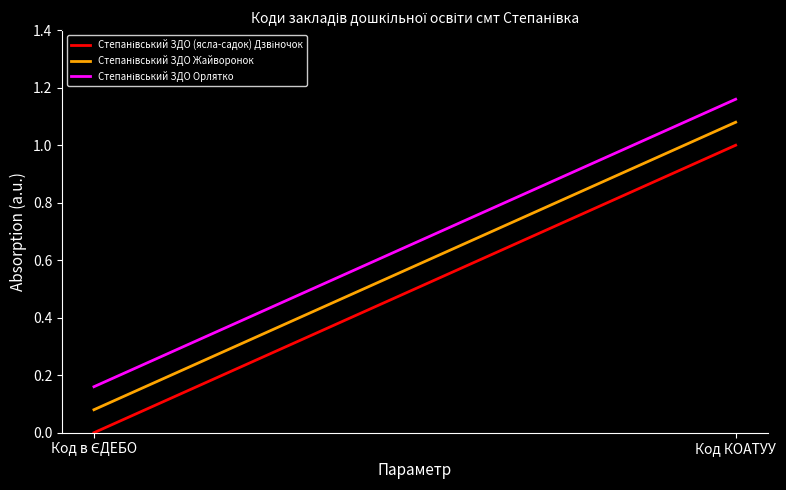

What is the difference between the maximum and minimum values in the Степанівський ЗДО Орлятко series?

1.0